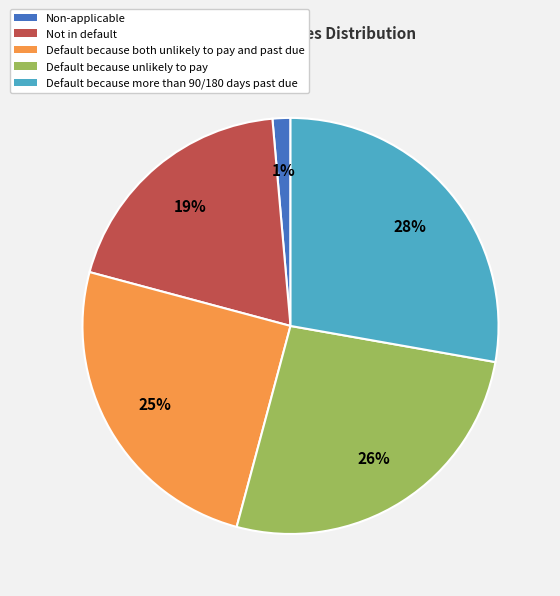

To the nearest percent, what is the combined percentage of Default because more than 90/180 days past due and Not in default?

47%